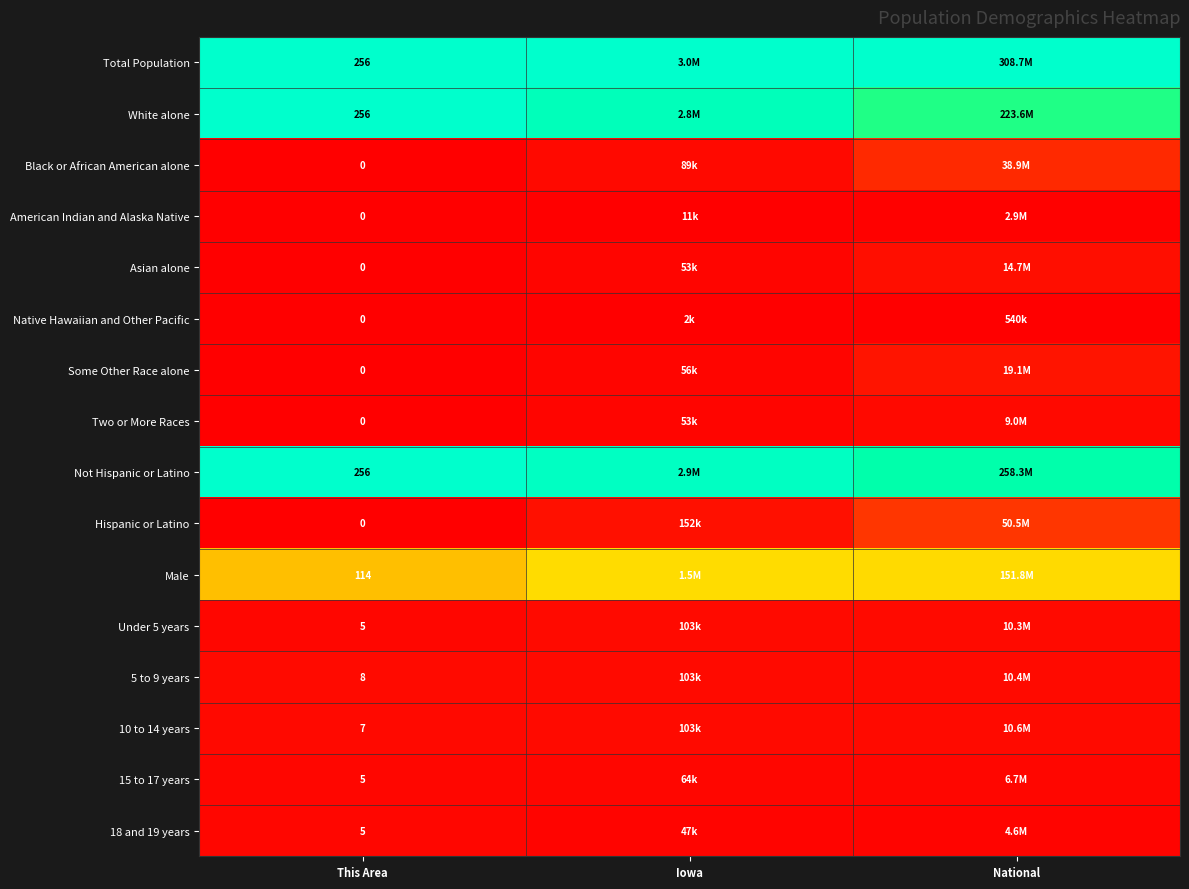

Which category has the highest value in the Two or More Races series?

National